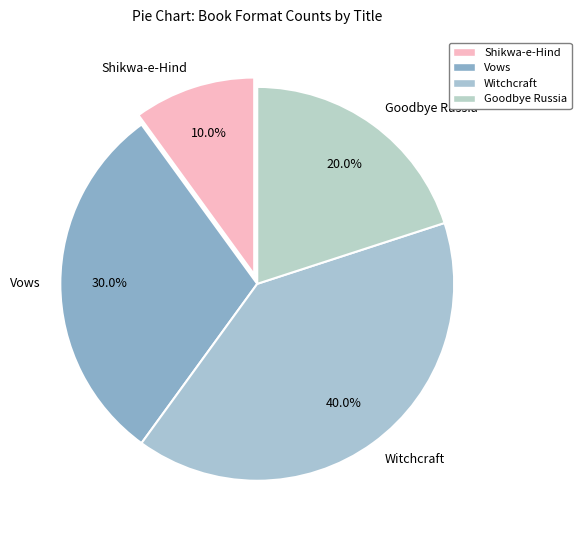

Between Shikwa-e-Hind and Vows, which is larger?

Vows